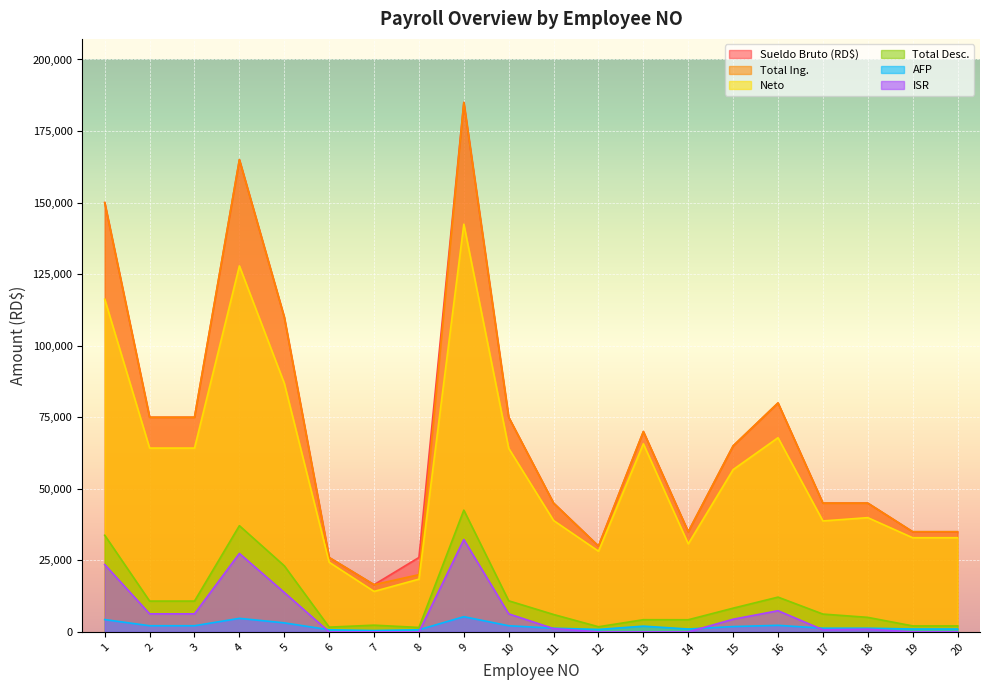

Rank the series at 11 from lowest to highest value.

ISR, AFP, Total Desc., Neto, Sueldo Bruto (RD$), Total Ing.